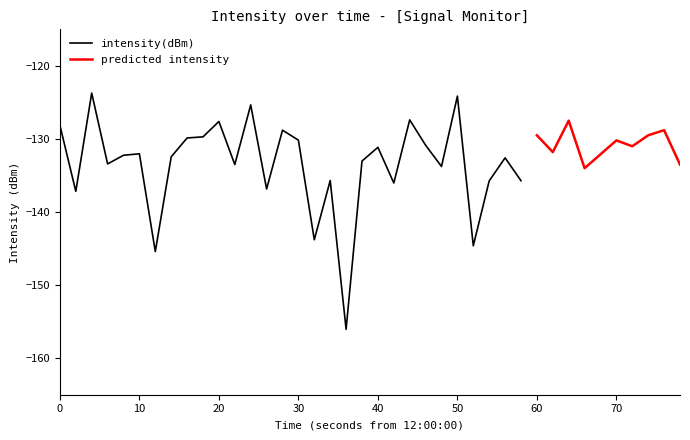

At how many categories does at least one series exceed -125?

2